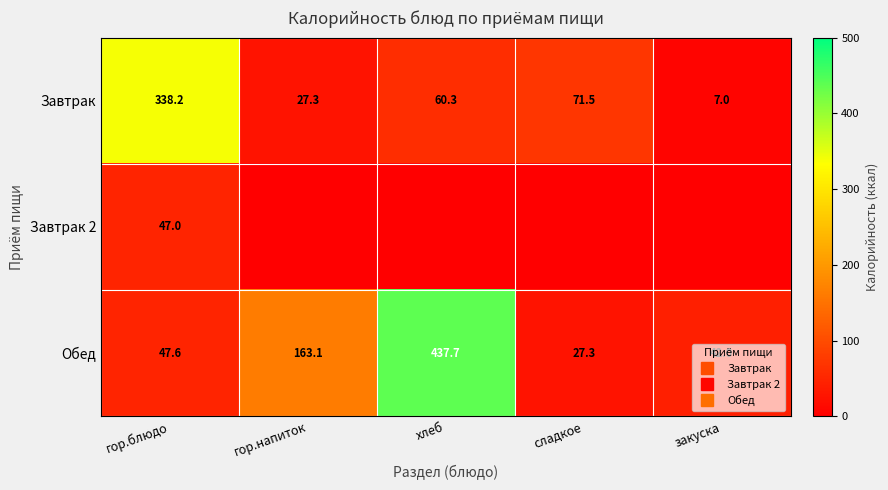

How many data points in Завтрак 2 are above 0?

1